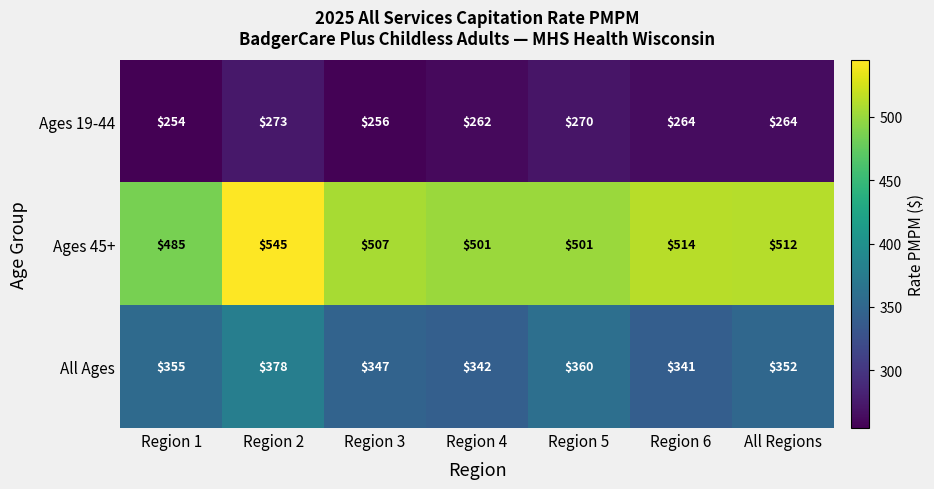

Reading left to right, list all the values displayed in this chart.

Ages 19-44: 254	273	256	262	270	264	264
Ages 45+: 485	545	507	501	501	514	512
All Ages: 355	378	347	342	360	341	352